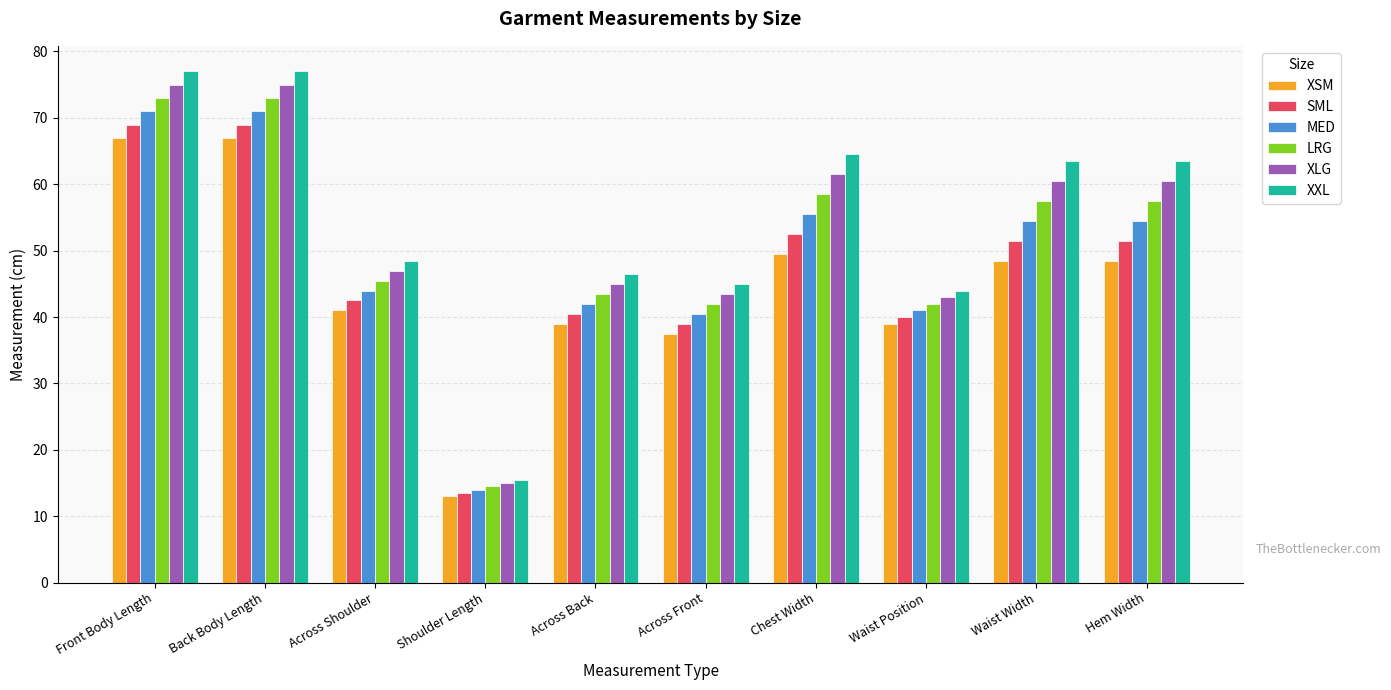

How many groups of bars are there?

10